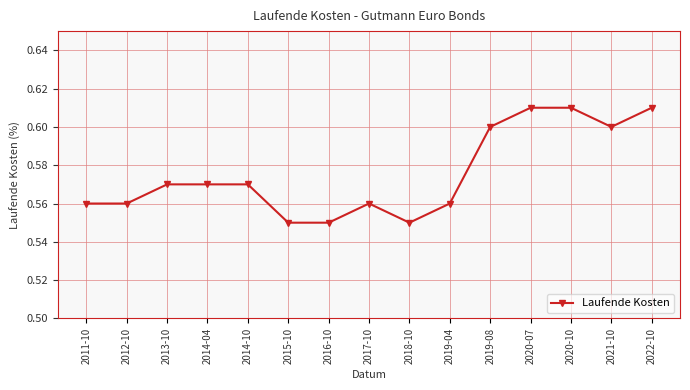

Which has a higher value, 2011-10 or 2020-10?

2020-10